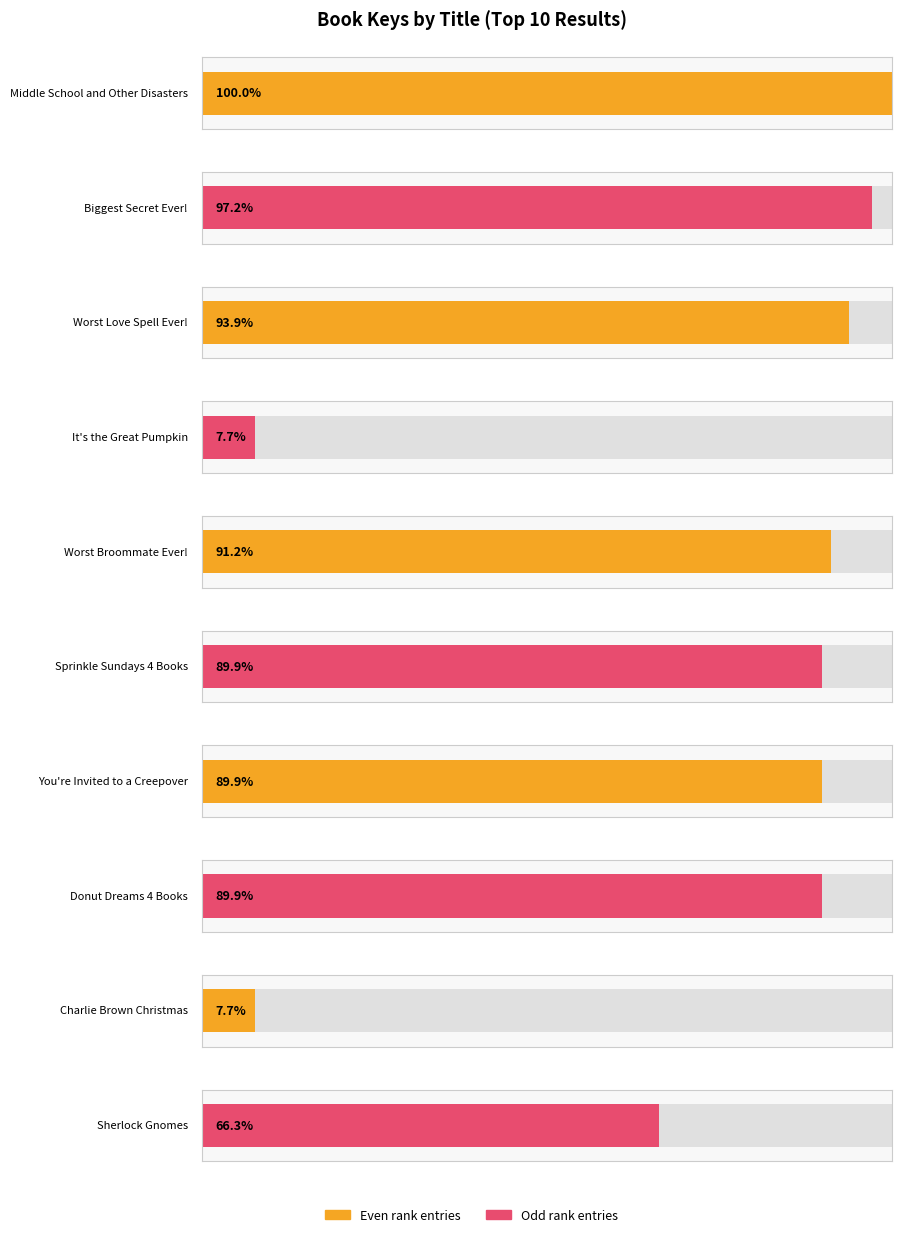

Between Middle School and Other Disasters and Sherlock Gnomes, which is larger?

Middle School and Other Disasters